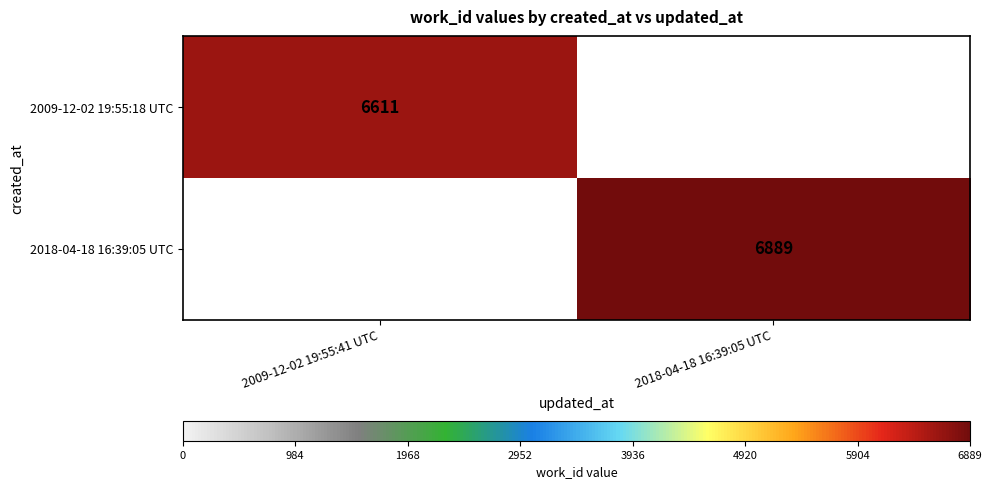

Is it true that 2018-04-18 16:39:05 UTC equals 9080 at 2018-04-18 16:39:05 UTC?

False